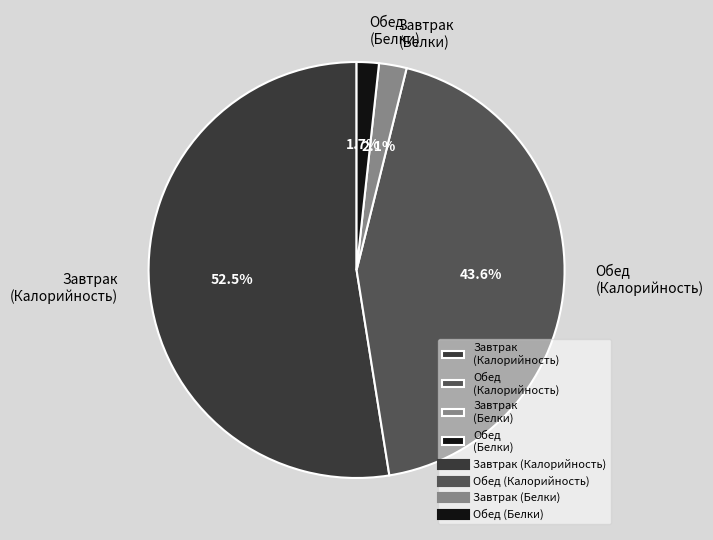

To the nearest percent, what portion does Завтрак (Белки) represent?

2%